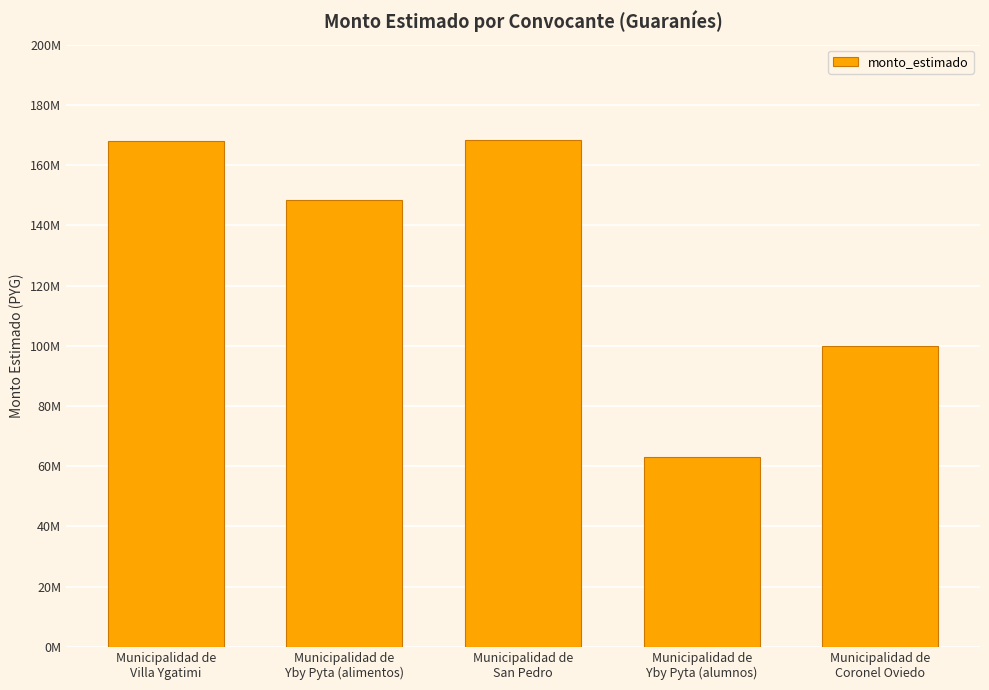

What is the label of the 1st bar from the left?

Municipalidad de
Villa Ygatimi